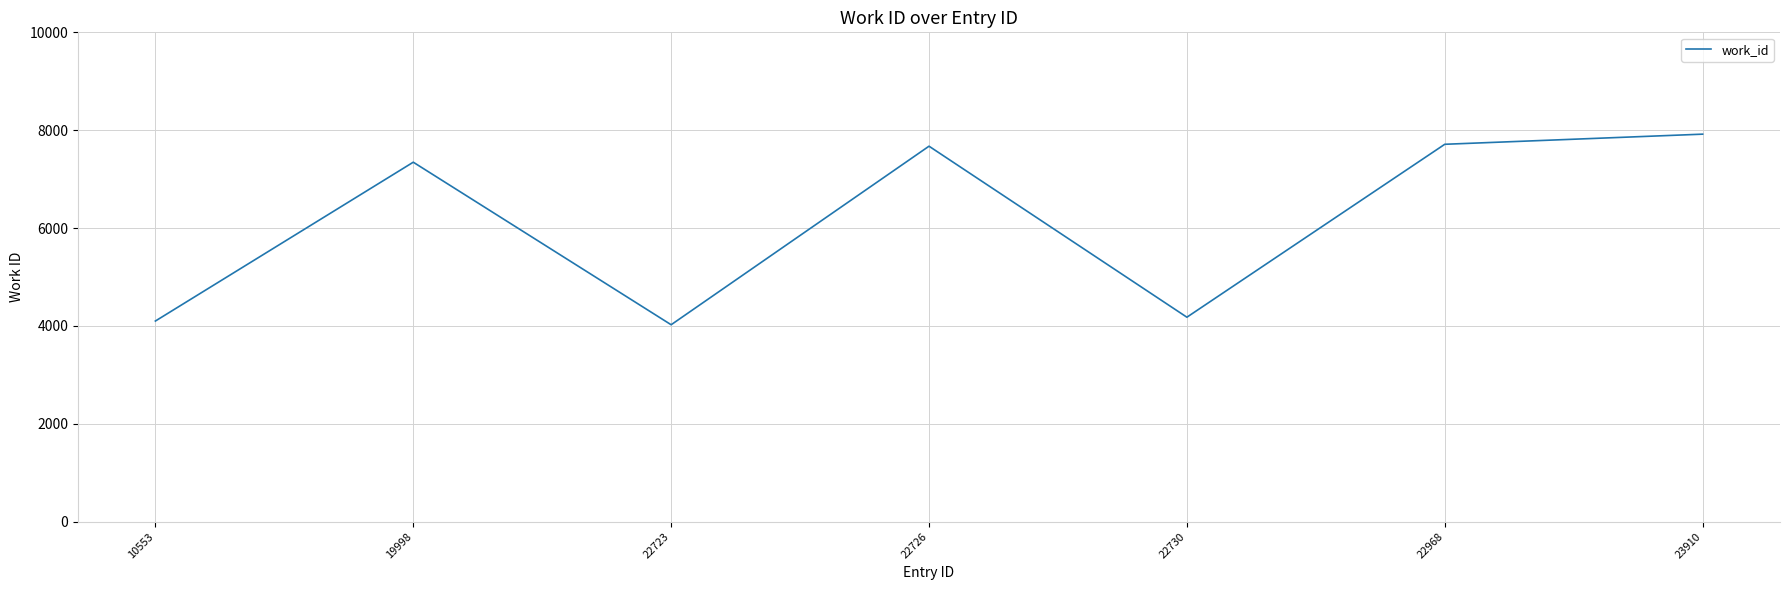

What is the sum of all values?

42952